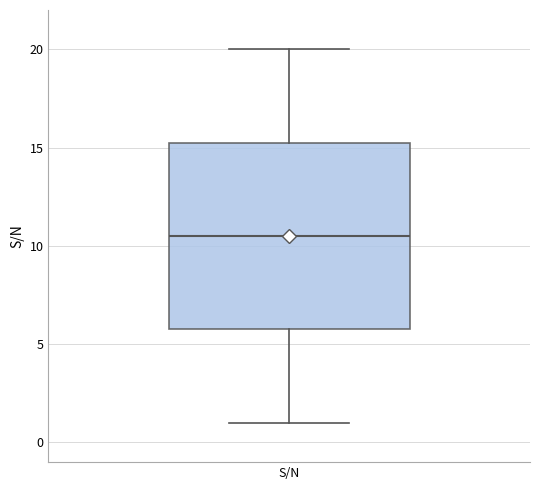

Read this box plot against the y-axis: the position of the median line, the range covered by the box, and the ends of both whiskers. The values are not printed on the chart, so give them approximately, as read against the axis.

median 10.5, box 6.0 to 15.5, whiskers 1.0 to 20.0